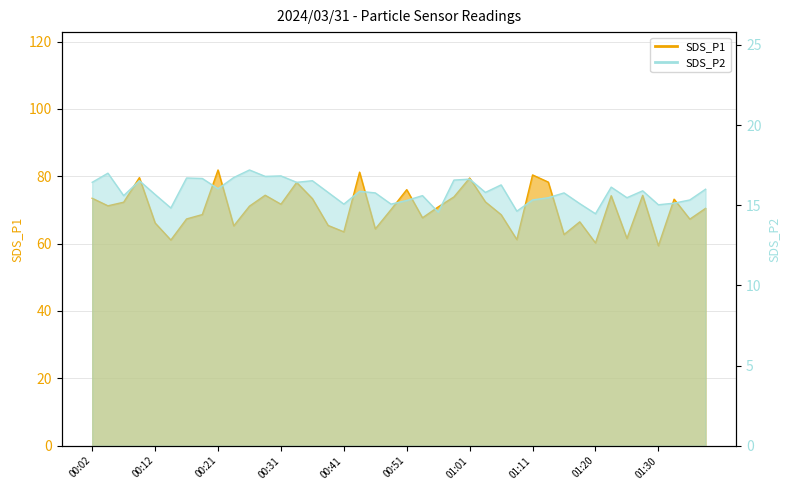

Reading left to right, transcribe all the data shown in this chart.

SDS_P1: 00:02=73.5	00:04=71.2	00:07=72.3	00:09=79.6	00:12=66.1	00:14=61.1	00:17=67.3	00:19=68.6	00:21=81.9	00:24=65.3	00:26=71.1	00:29=74.4	00:31=71.7	00:34=78.2	00:36=73.4	00:39=65.4	00:41=63.5	00:44=81.2	00:46=64.4	00:48=70.1	00:51=76.0	00:53=67.7	00:56=70.9	00:58=73.9	01:01=79.5	01:03=72.4	01:06=68.6	01:08=61.2	01:11=80.4	01:13=78.3	01:15=62.7	01:18=66.5	01:20=60.2	01:23=74.2	01:25=61.5	01:28=74.3	01:30=59.4	01:33=73.2	01:35=67.3	01:38=70.5
SDS_P2: 00:02=16.4	00:04=17.0	00:07=15.6	00:09=16.5	00:12=15.7	00:14=14.8	00:17=16.7	00:19=16.7	00:21=16.0	00:24=16.7	00:26=17.2	00:29=16.8	00:31=16.8	00:34=16.4	00:36=16.5	00:39=15.8	00:41=15.1	00:44=15.9	00:46=15.8	00:48=15.1	00:51=15.3	00:53=15.6	00:56=14.6	00:58=16.6	01:01=16.6	01:03=15.8	01:06=16.3	01:08=14.6	01:11=15.3	01:13=15.5	01:15=15.8	01:18=15.1	01:20=14.5	01:23=16.1	01:25=15.5	01:28=15.9	01:30=15.0	01:33=15.1	01:35=15.3	01:38=16.0